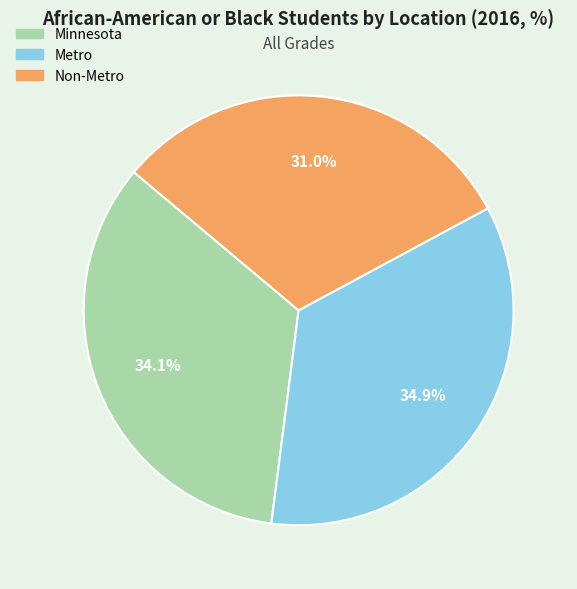

How many segments does this pie chart have?

3